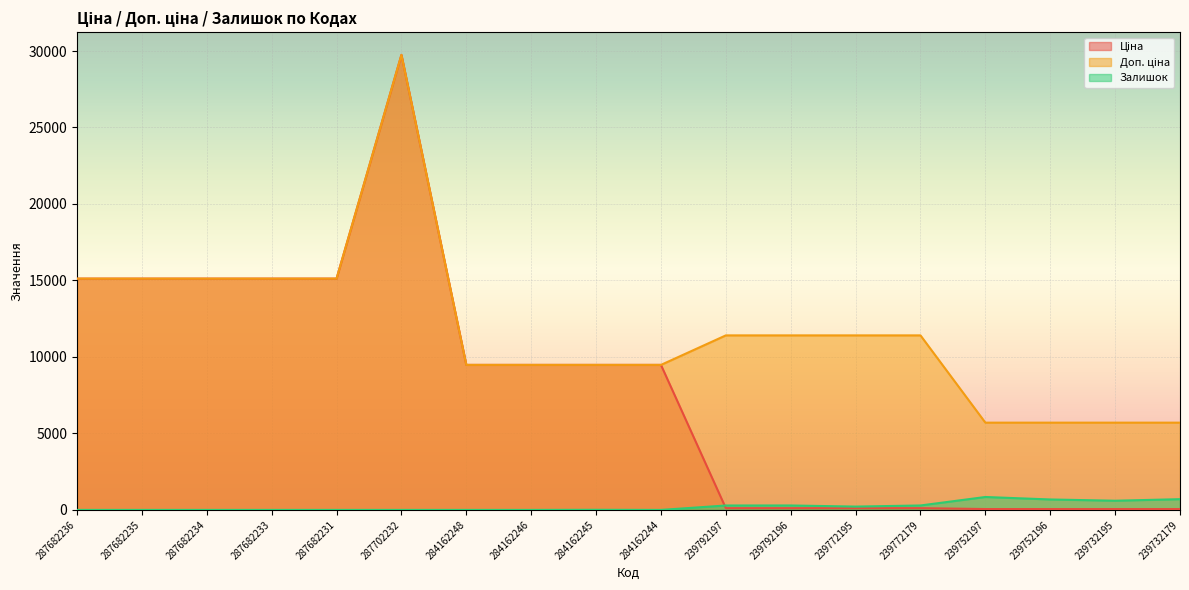

Which series has the largest total across all categories?

Доп. ціна